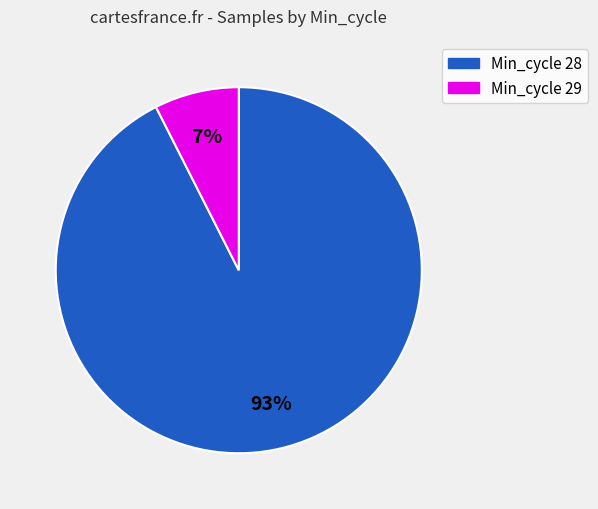

Between Min_cycle 29 and Min_cycle 28, which is larger?

Min_cycle 28